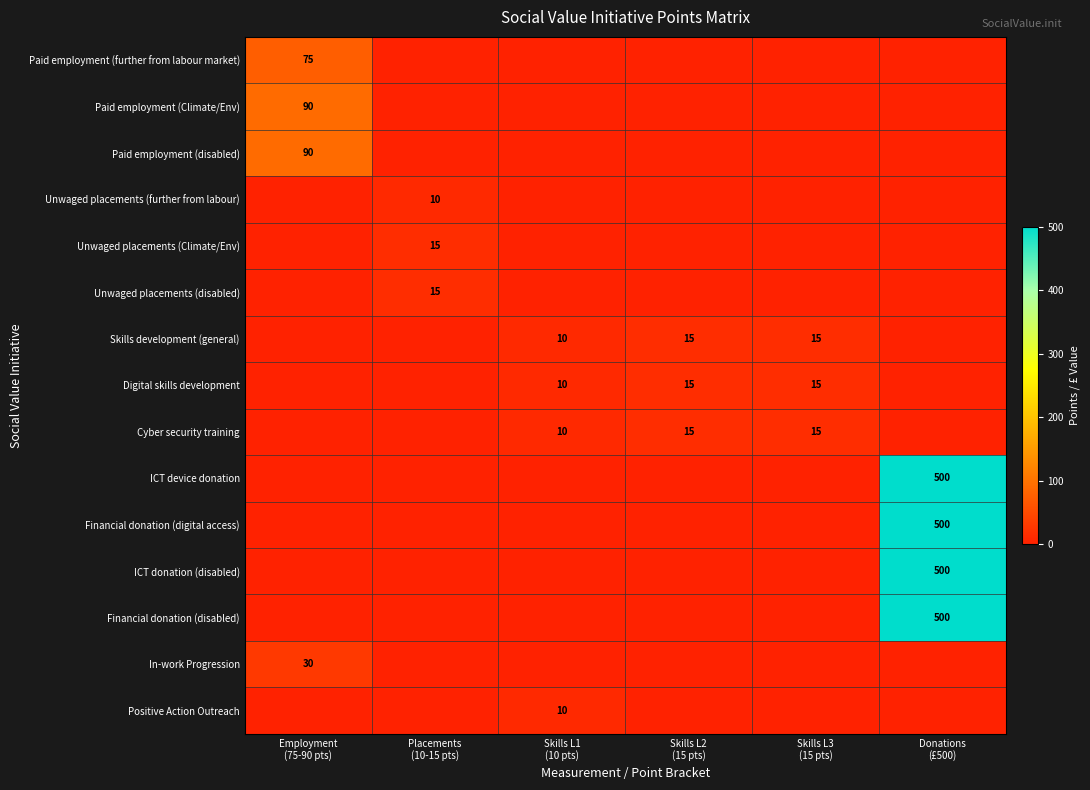

What is the difference between the highest and lowest values at Donations
(£500)?

500